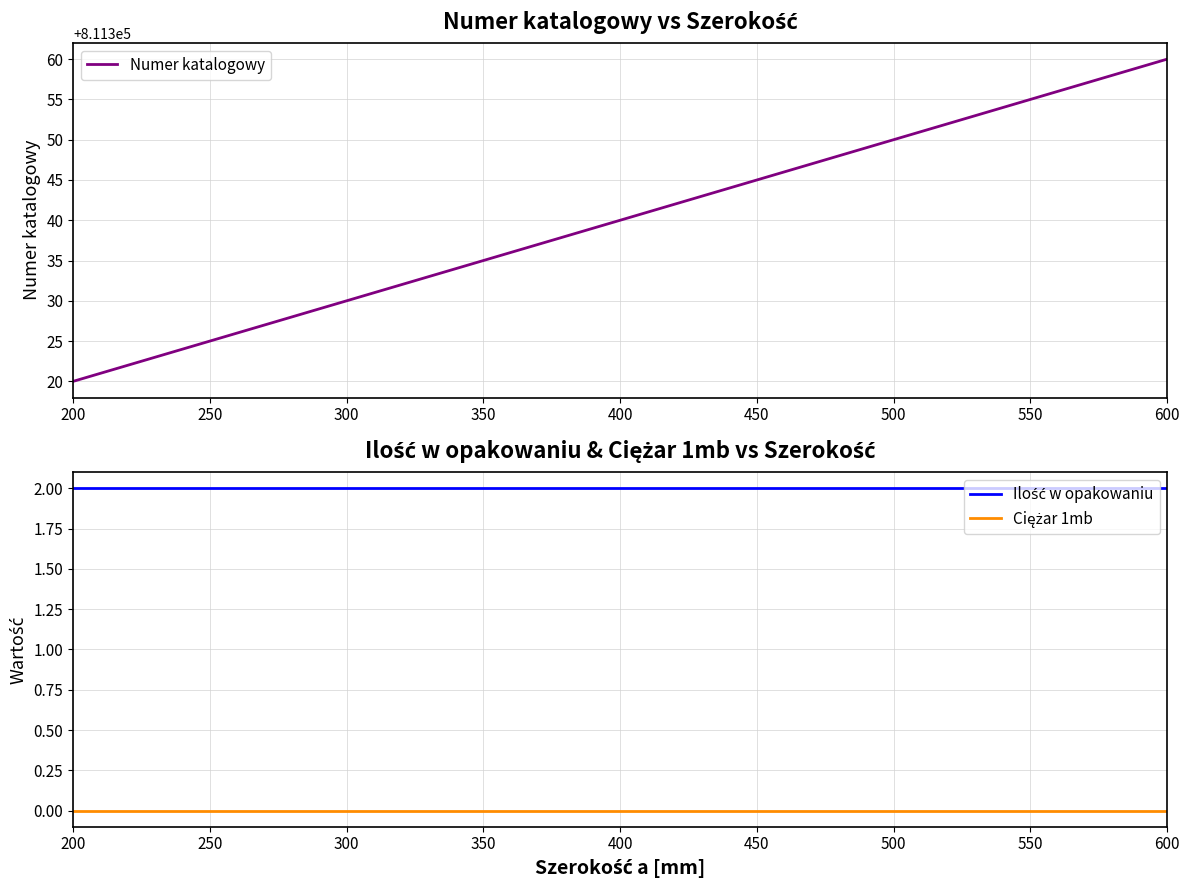

The Numer katalogowy series shows 811340 at 400. True or false?

True